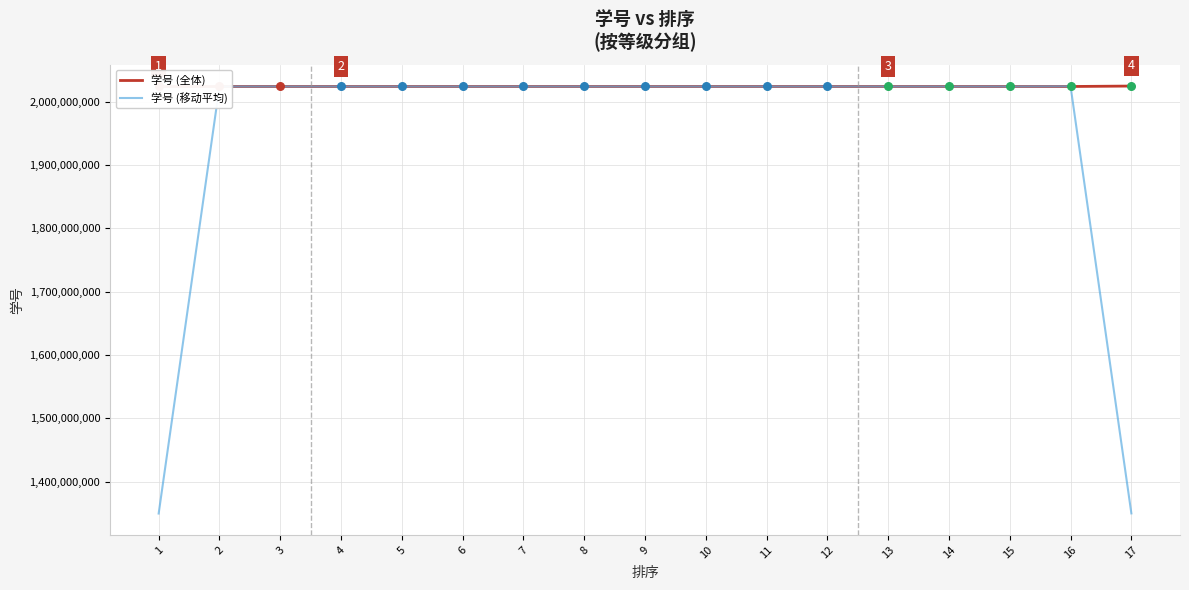

Between 15 and 10, which is larger?

10